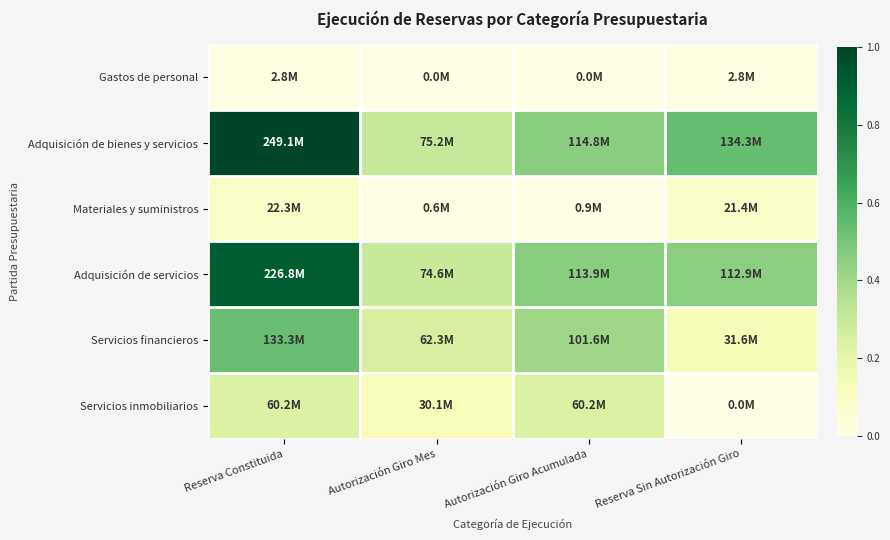

List the series in order of their peak value, lowest first.

Gastos de personal, Materiales y suministros, Servicios inmobiliarios, Servicios financieros, Adquisición de servicios, Adquisición de bienes y servicios